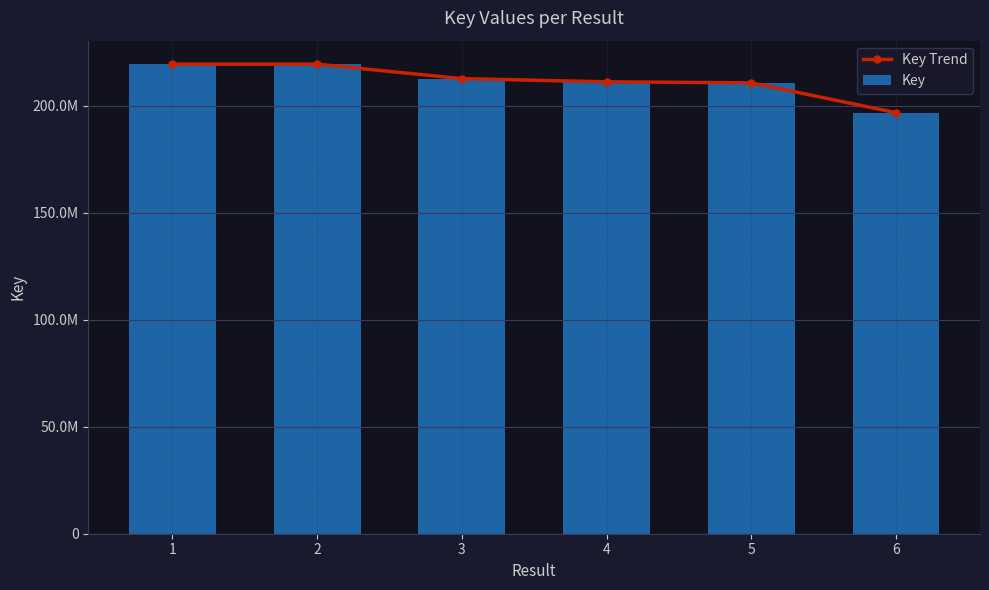

Reading left to right, extract all data points from this chart.

Key Trend: 219399062	219398936	212628179	211142471	210655207	196729073
Key: 219399062	219398936	212628179	211142471	210655207	196729073